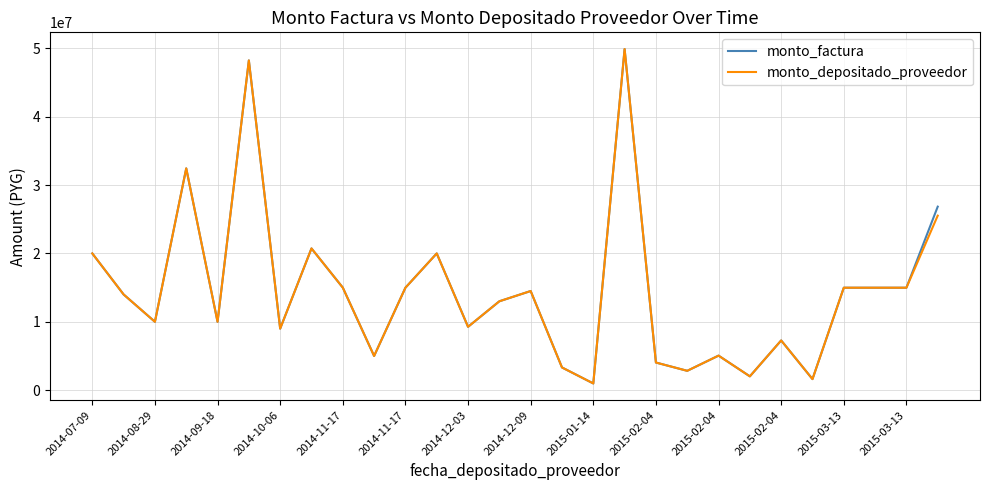

What is the maximum value for monto_depositado_proveedor?

49899000